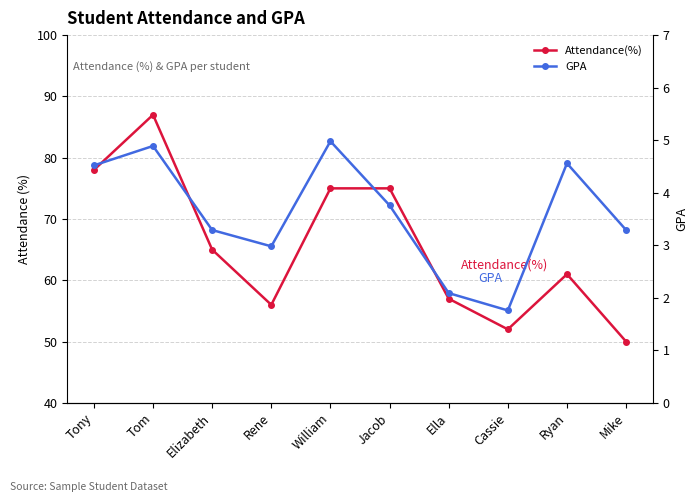

What is the difference between the maximum and minimum values in the Attendance(%) series?

37.0